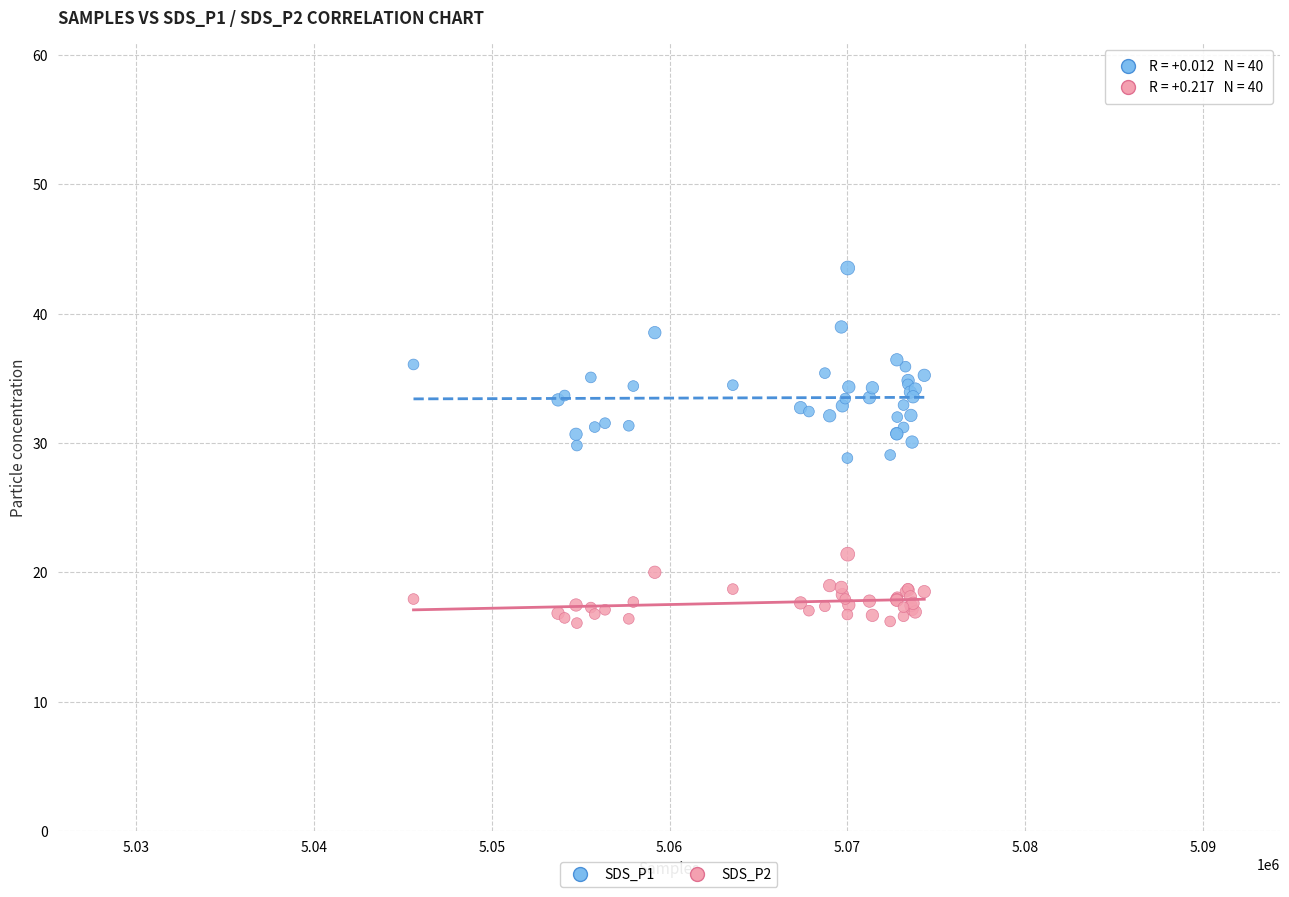

Which series has the largest Y range (max minus min)?

SDS_P1